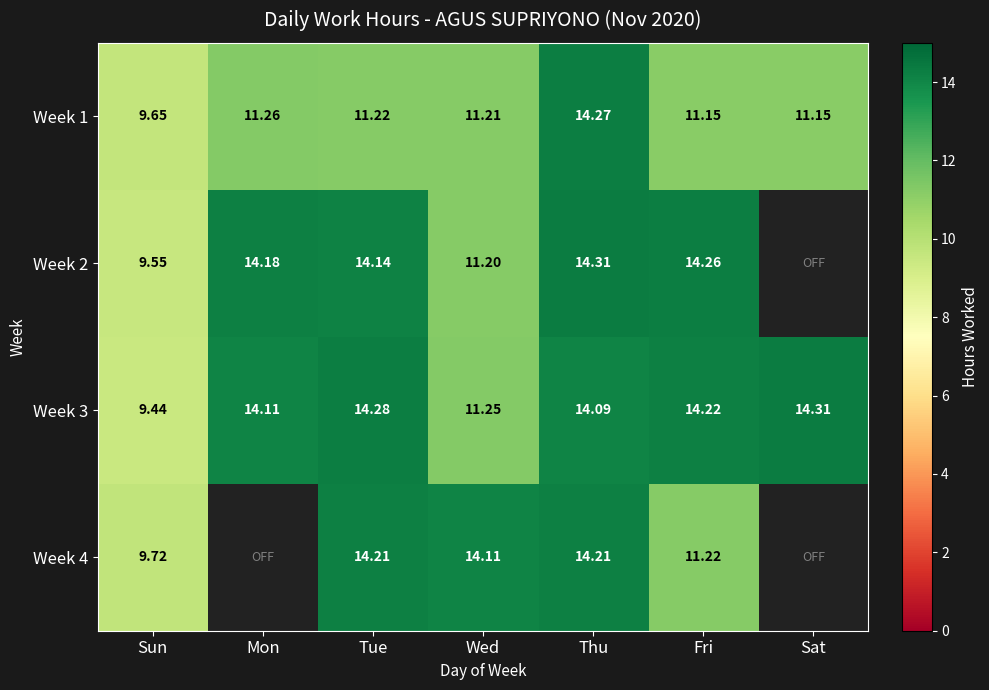

At which label does Week 1 first exceed 11?

Mon